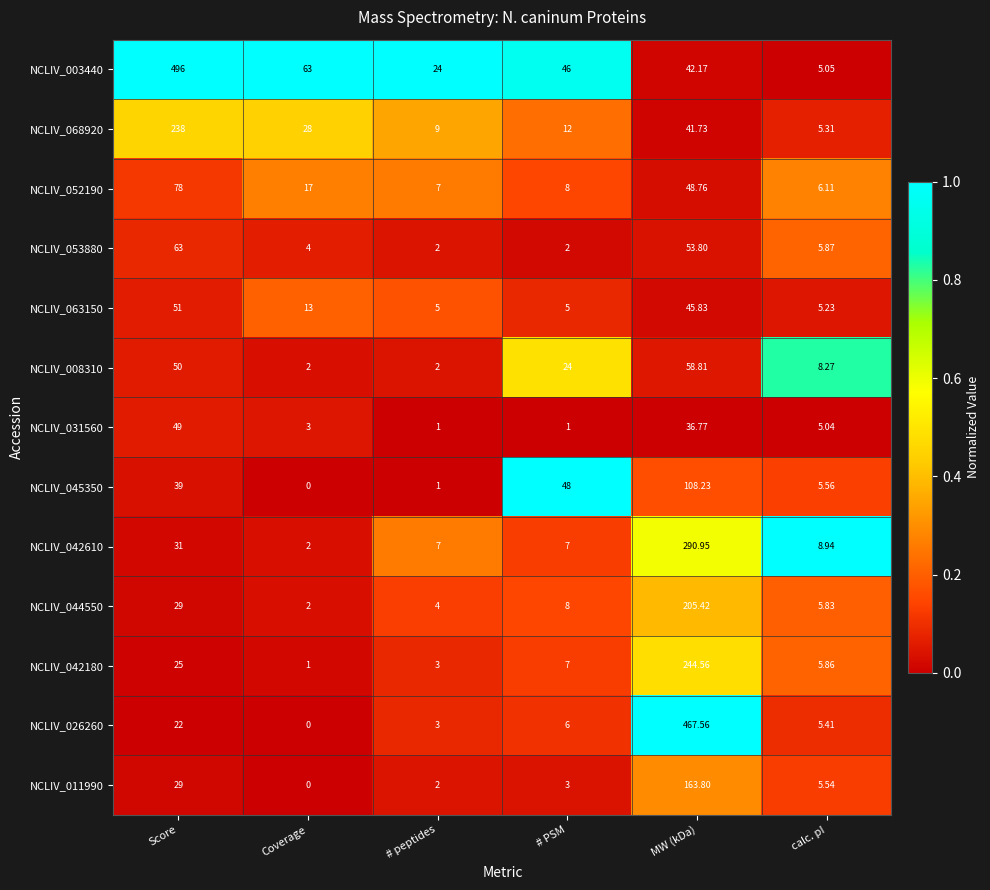

At which category is the sum across all series the highest?

MW (kDa)